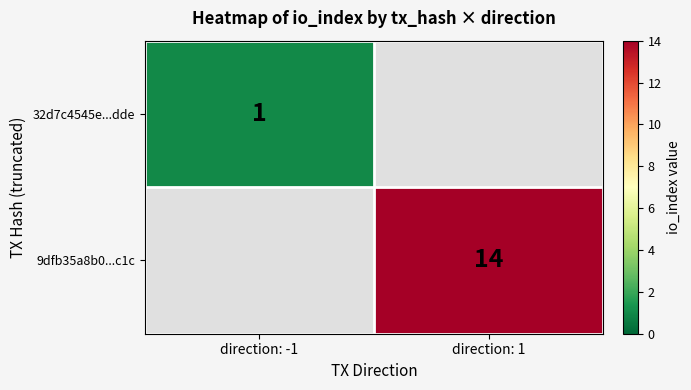

True or false: 9dfb35a8b0...c1c has a value of 4 at direction: 1.

False